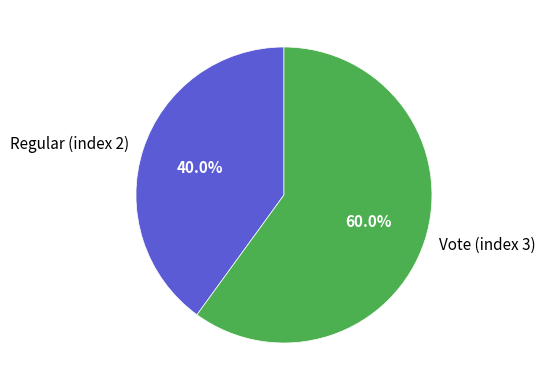

Does Vote (index 3) account for over 50% of the chart?

Yes